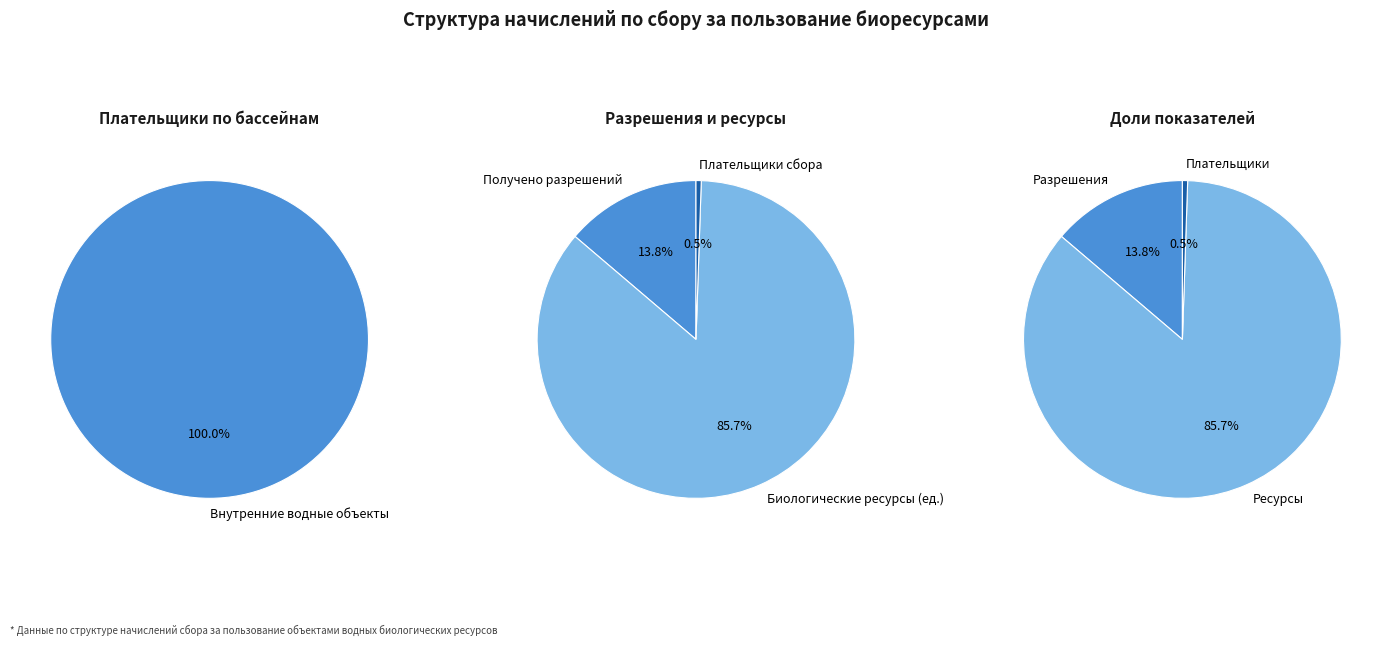

Is it true that Морские млекопитающие is 0% of the pie?

True